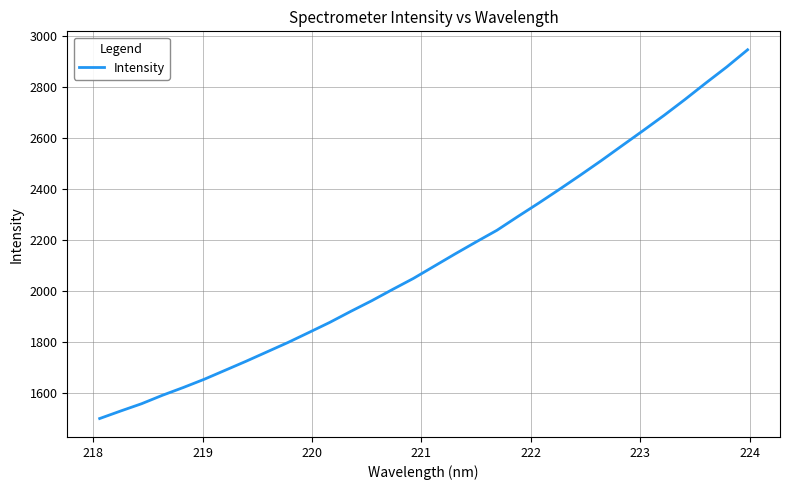

What is the maximum value shown in the chart?

2944.5